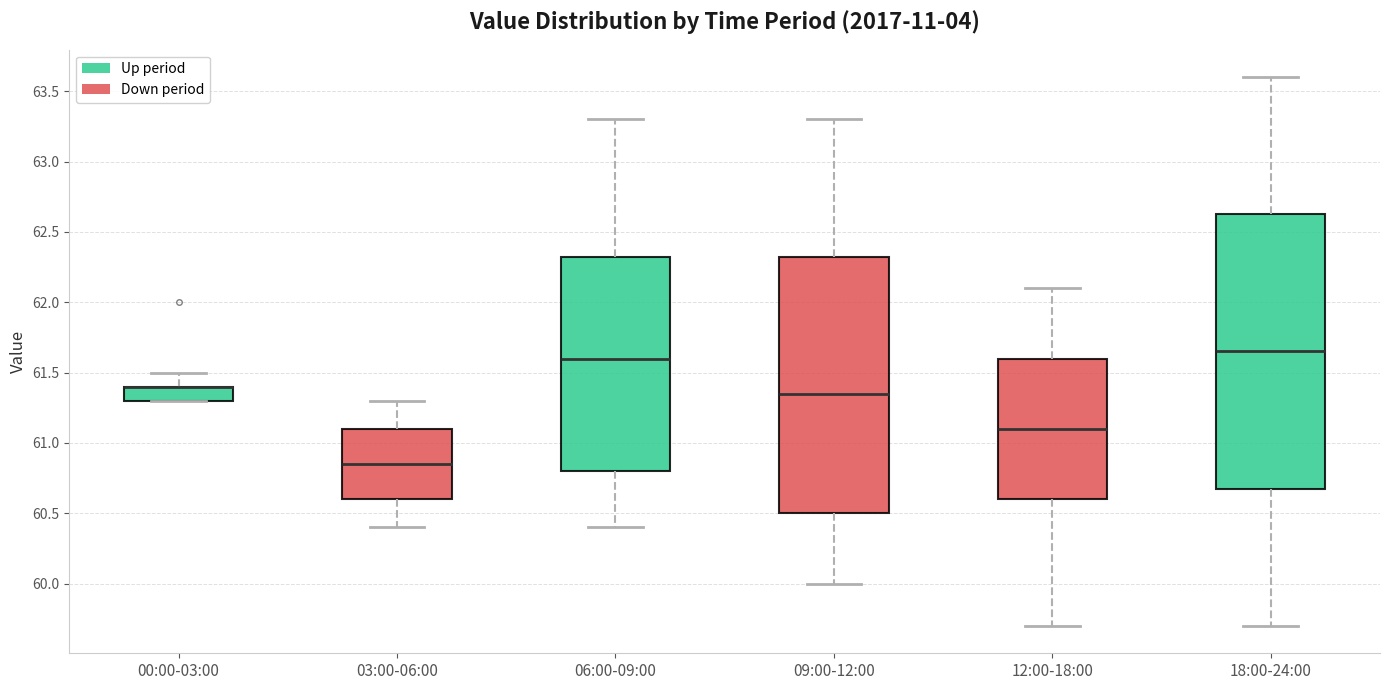

Reading left to right, read every box against the y-axis: the position of its median line, the range the box covers, and the ends of its whiskers. The values are not printed on the chart, so give them approximately, as read against the axis.

00:00-03:00: median 61.40 (drawn on the box's upper edge), box 61.30 to 61.40, whiskers 61.30 to 61.50
03:00-06:00: median 60.85, box 60.60 to 61.10, whiskers 60.40 to 61.30
06:00-09:00: median 61.60, box 60.80 to 62.35, whiskers 60.40 to 63.30
09:00-12:00: median 61.35, box 60.50 to 62.35, whiskers 60.00 to 63.30
12:00-18:00: median 61.10, box 60.60 to 61.60, whiskers 59.70 to 62.10
18:00-24:00: median 61.65, box 60.70 to 62.65, whiskers 59.70 to 63.60